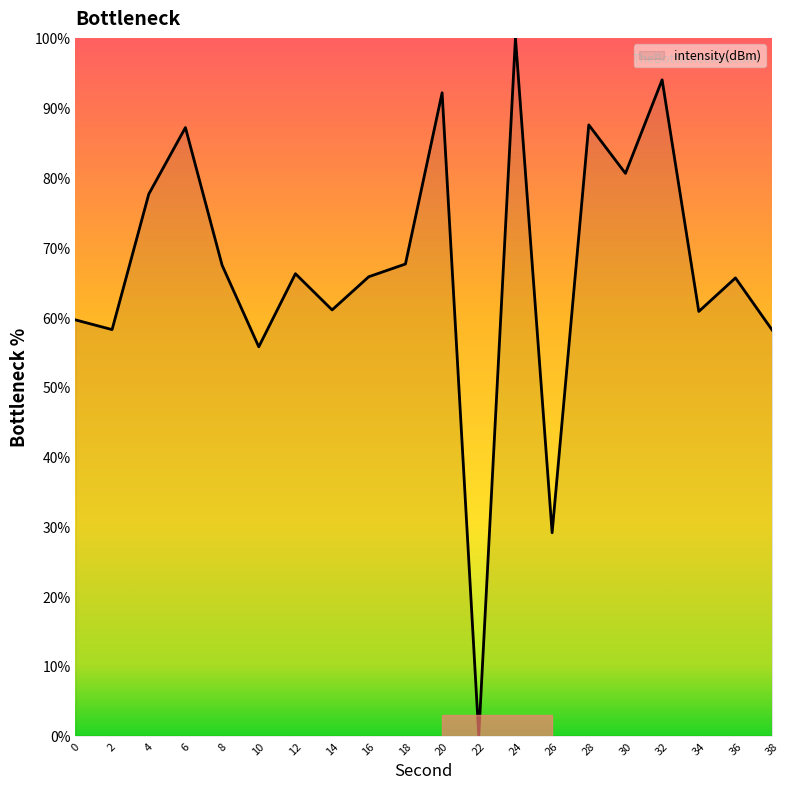

What is the difference between the maximum and second lowest values?

70.9